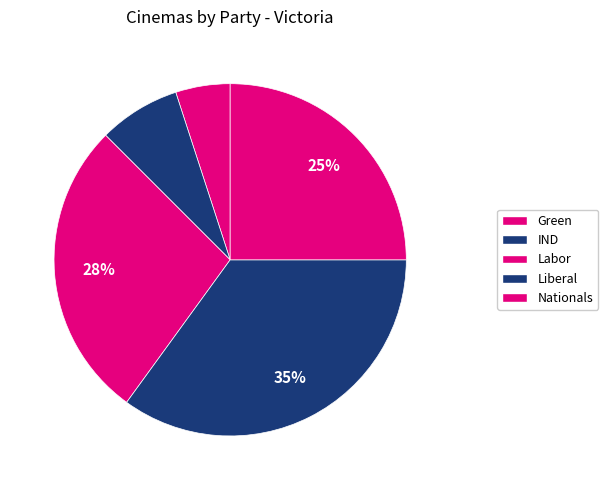

Rank the categories by value from highest to lowest.

Liberal, Labor, Nationals, IND, Green